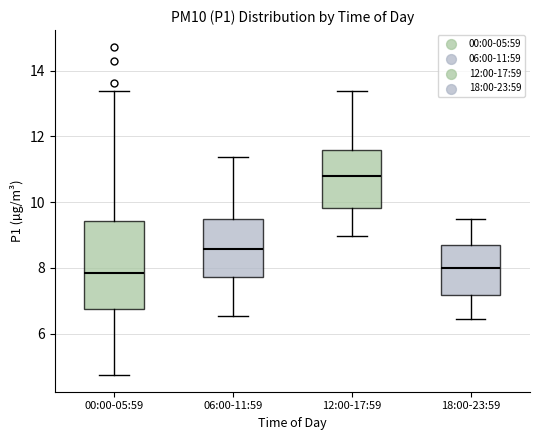

Reading left to right, transcribe this box plot: for each box, give where its median line is, the range the box spans, and where its two whiskers end, as read against the y-axis. The values are not printed on the chart, so give them approximately, as read against the axis.

00:00-05:59: median 7.8, box 6.8 to 9.4, whiskers 4.8 to 13.4
06:00-11:59: median 8.6, box 7.8 to 9.4, whiskers 6.6 to 11.4
12:00-17:59: median 10.8, box 9.8 to 11.6, whiskers 9.0 to 13.4
18:00-23:59: median 8.0, box 7.2 to 8.6, whiskers 6.4 to 9.4